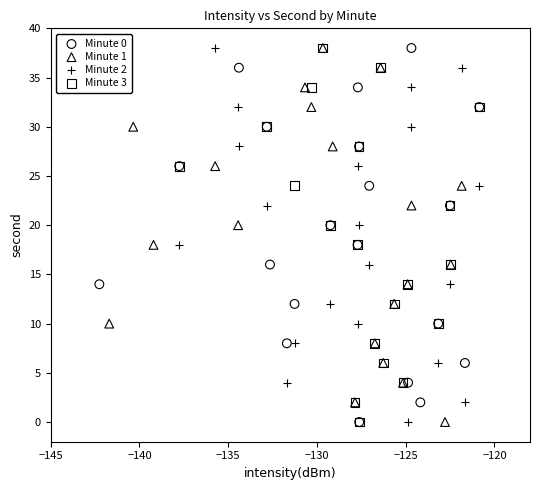

What are all the series names shown in the legend?

Minute 0, Minute 1, Minute 2, Minute 3